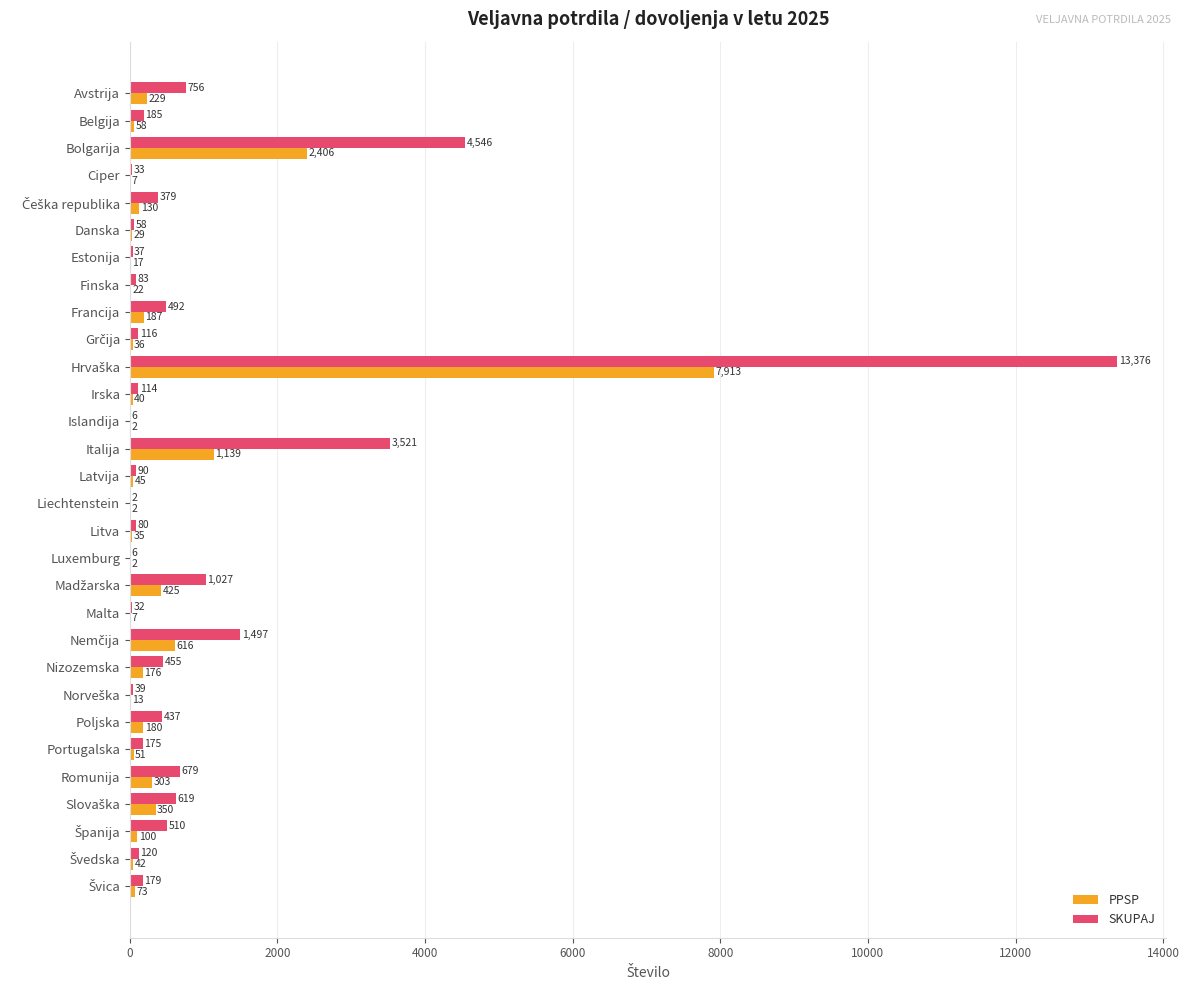

At which label is SKUPAJ closest to 6689?

Bolgarija